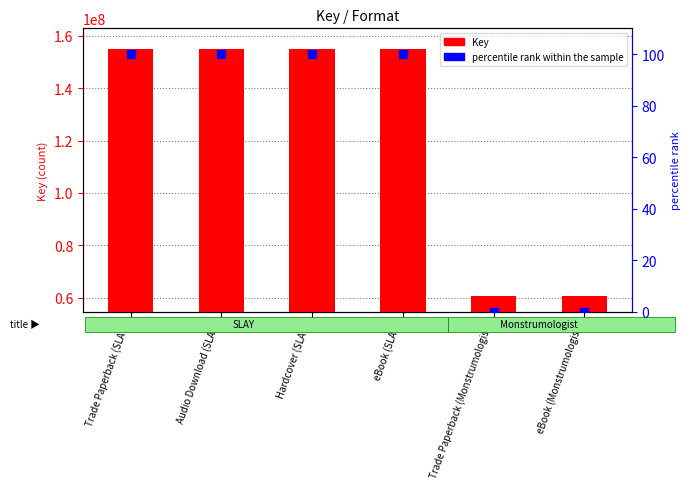

What are all the series names shown in the legend?

Key, percentile rank within the sample